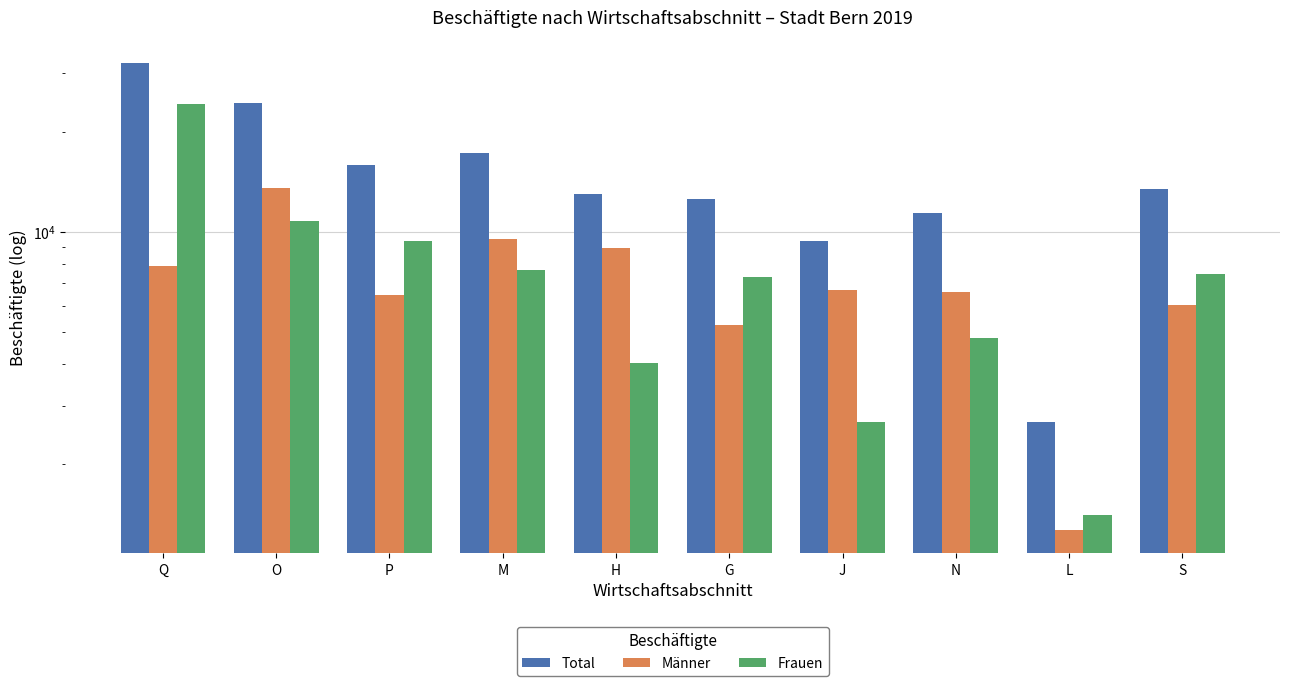

Which series has the largest total across all categories?

Total